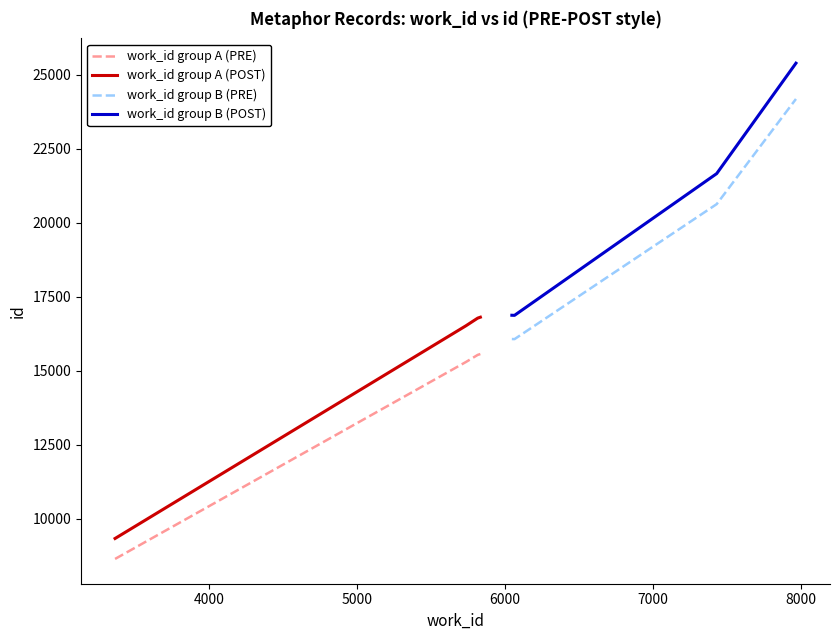

What is the highest value of the work_id group A (PRE) series?

15560.0